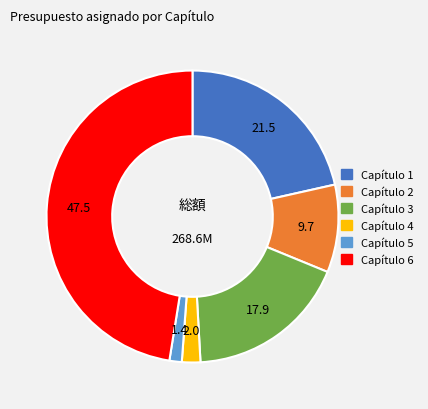

How many slices are in this pie chart?

6